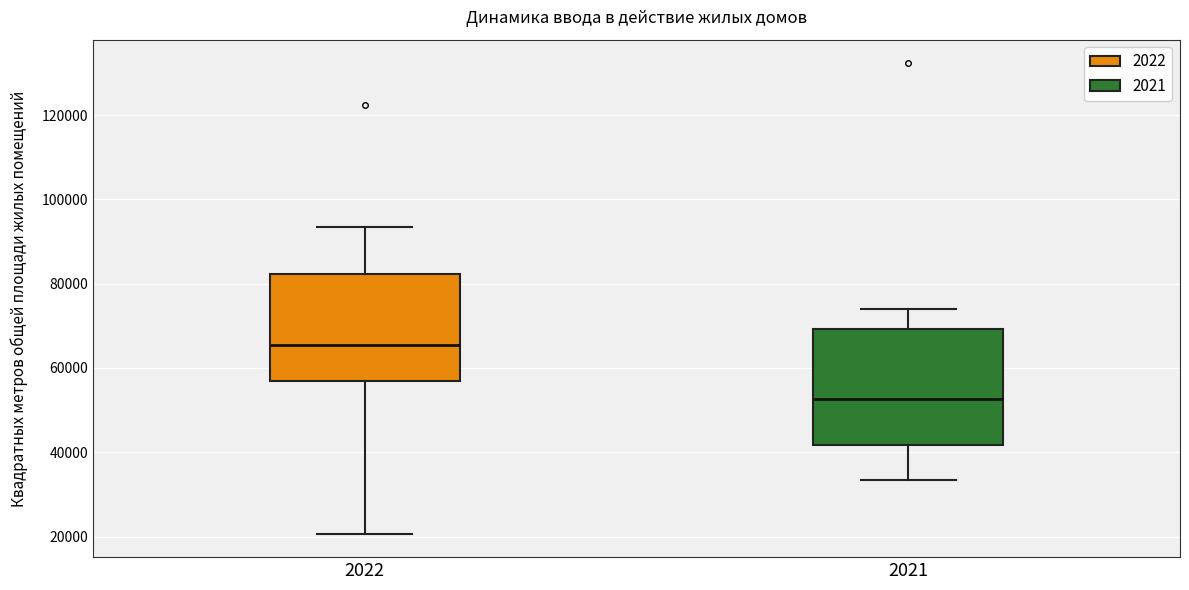

Reading left to right, read every box against the y-axis: the position of its median line, the range the box covers, and the ends of its whiskers. The values are not printed on the chart, so give them approximately, as read against the axis.

2022: median 66000, box 56000 to 82000, whiskers 20000 to 94000
2021: median 52000, box 42000 to 70000, whiskers 34000 to 74000